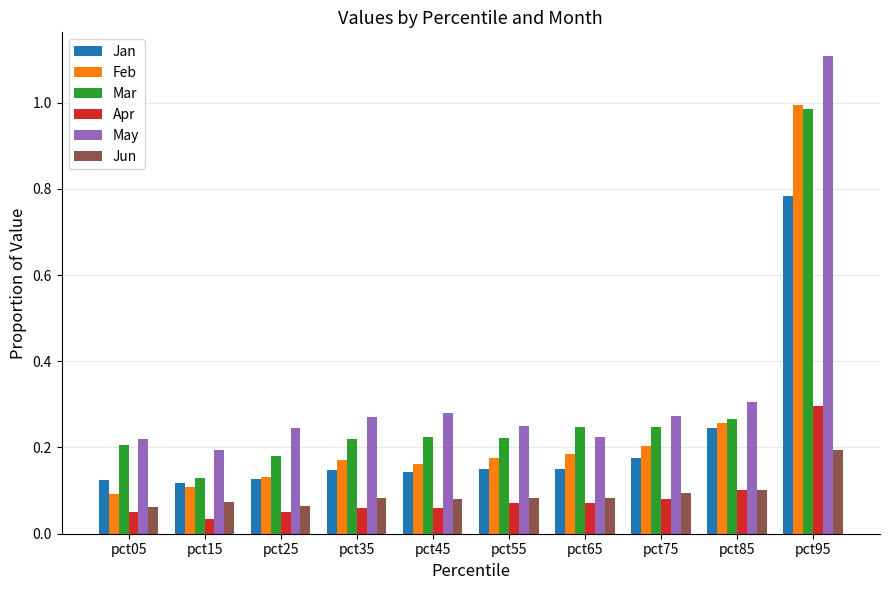

What are all the series names shown in the legend?

Jan, Feb, Mar, Apr, May, Jun